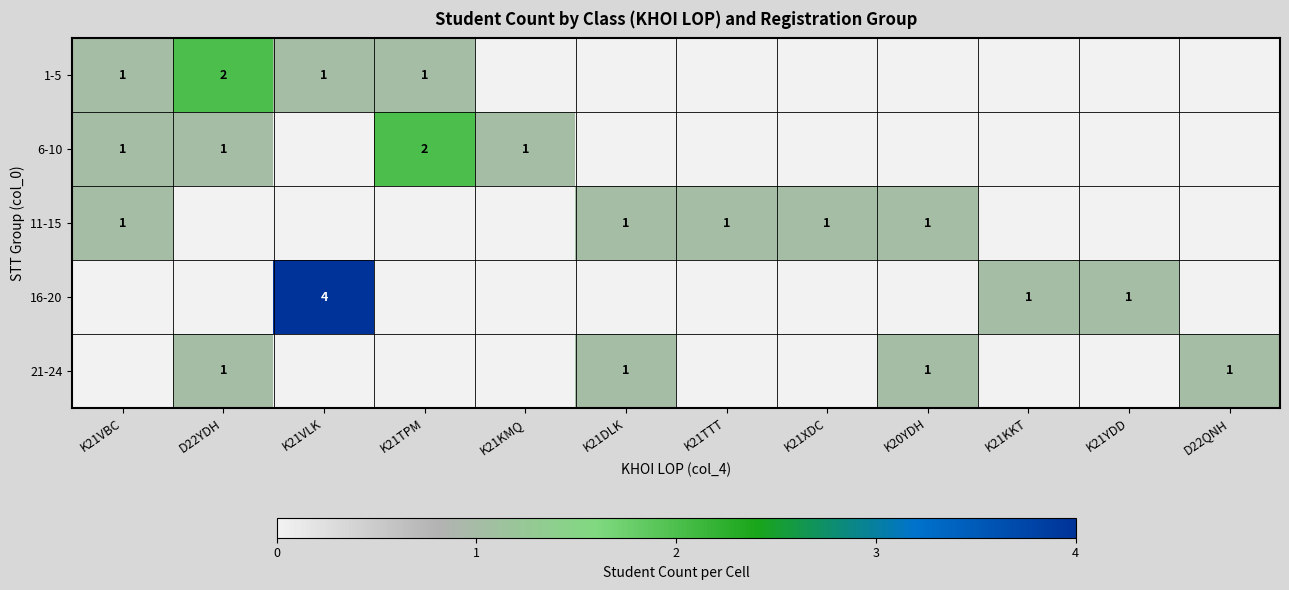

The 11-15 series shows 1 at K21XDC. True or false?

True